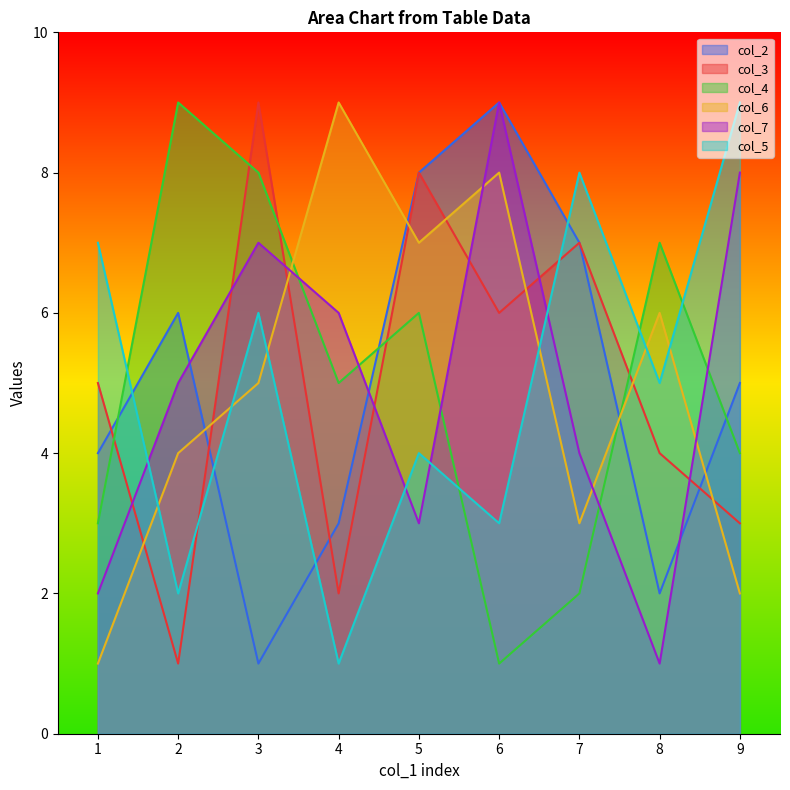

Between 6 and 7, which series saw the biggest shift?

col_6